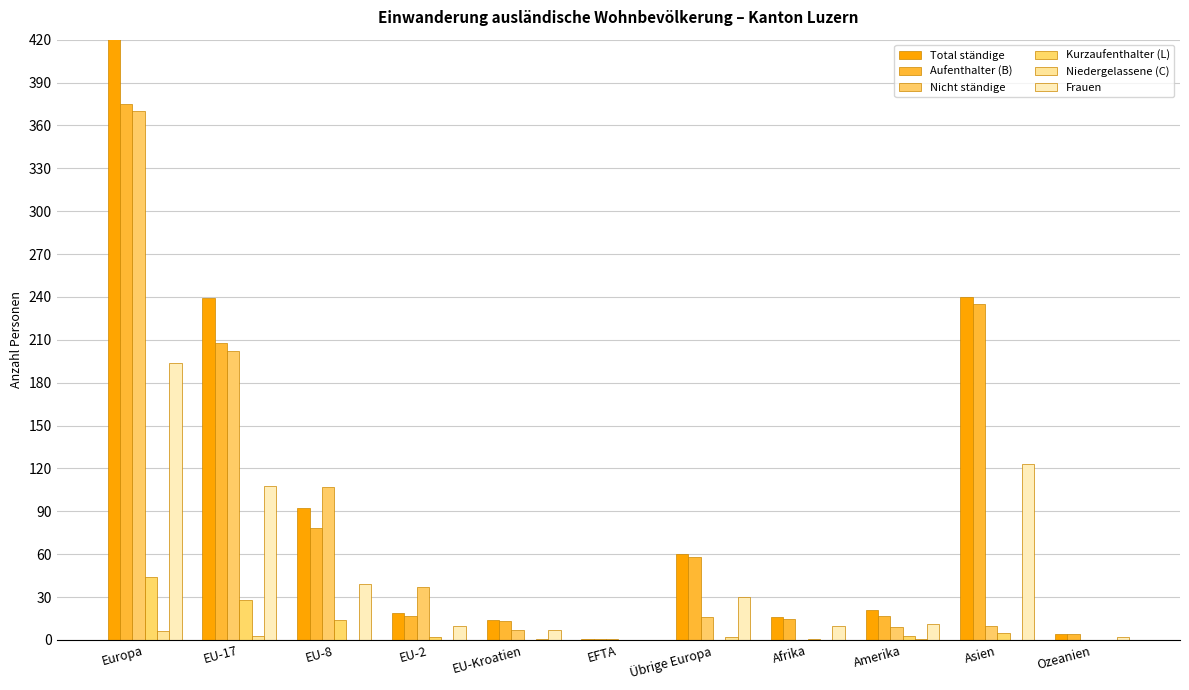

At which category is the sum across all series the highest?

Europa